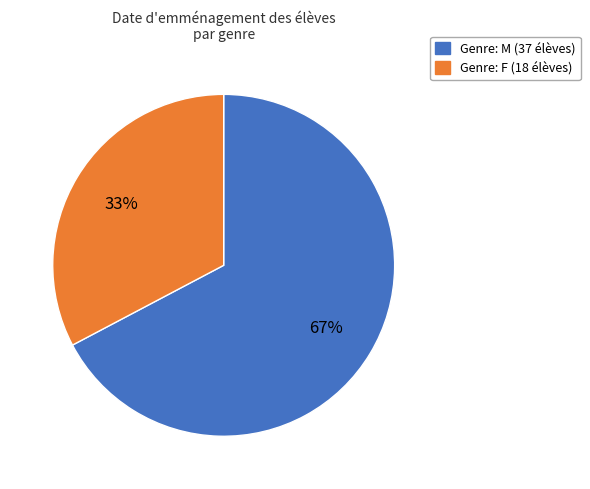

Count the number of slices in the pie.

2